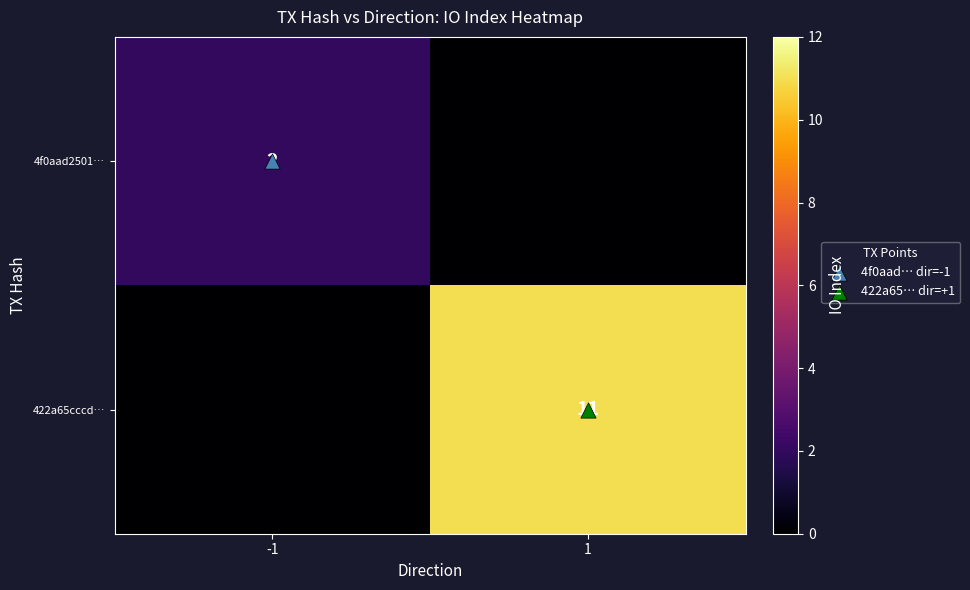

Is the value of 422a65cccd… at -1 greater than the value of 4f0aad2501… at 1?

No